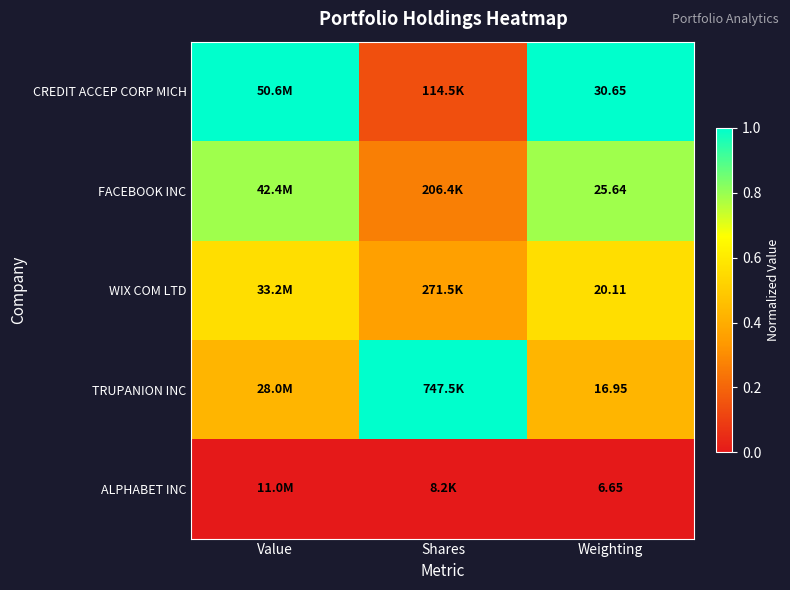

Is the value of WIX COM LTD at Weighting greater than the value of FACEBOOK INC at Weighting?

No